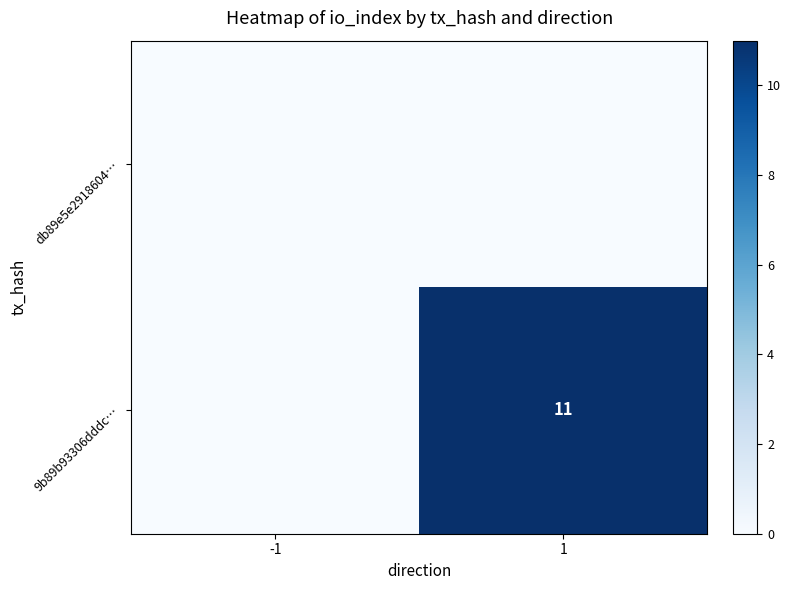

The value of 9b89b93306dddc… at 1 is 15. True or false?

False